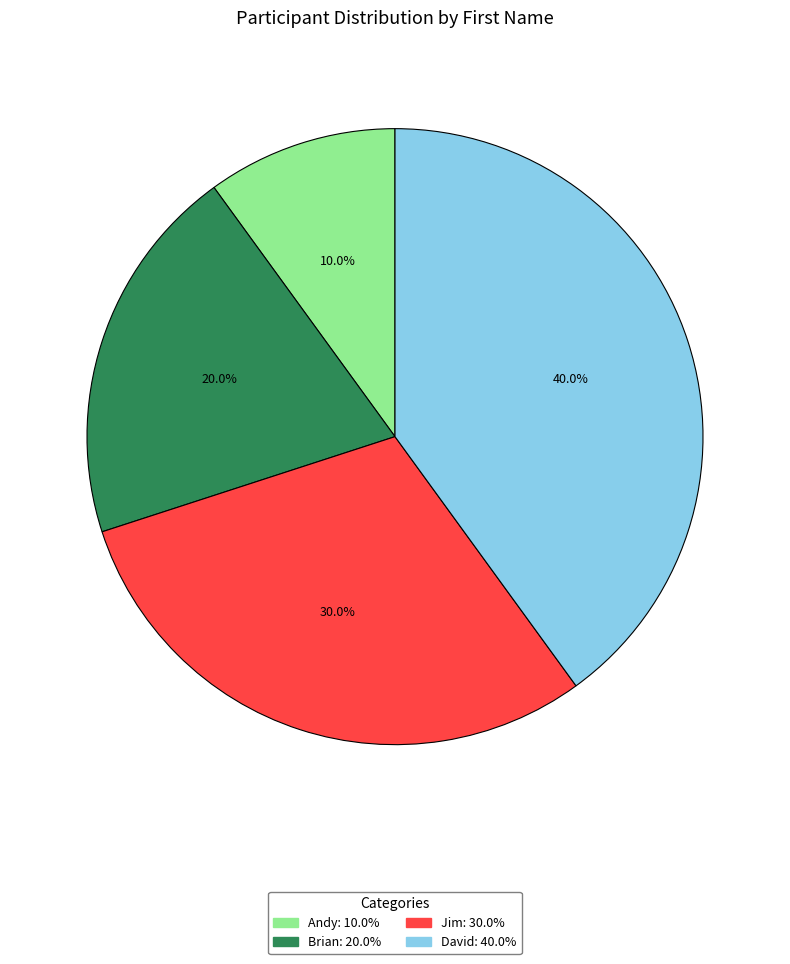

Rank the categories by value from lowest to highest.

Andy, Brian, Jim, David